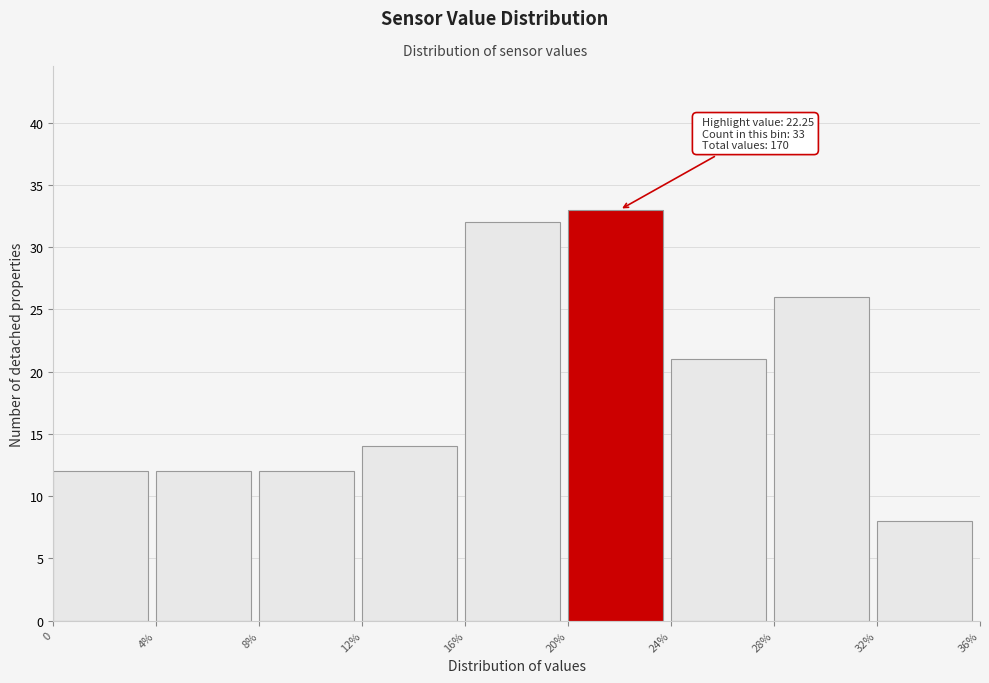

Reading left to right, list all the values displayed in this chart.

0=12	4%=12	8%=12	12%=14	16%=32	20%=33	24%=21	28%=26	32%=8